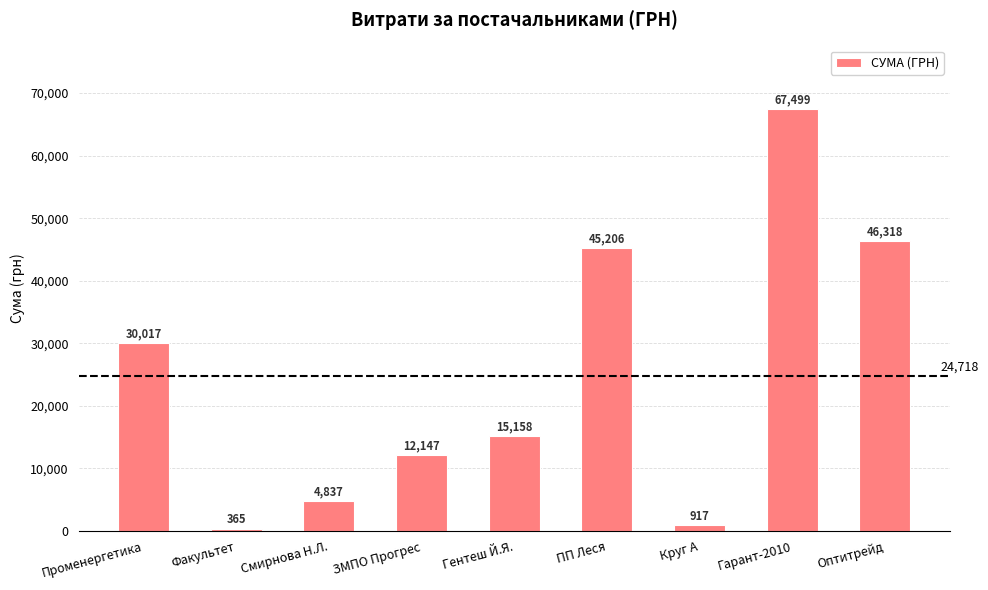

What is the sum of the values at Гентеш Й.Я. and Оптитрейд?

61476.6